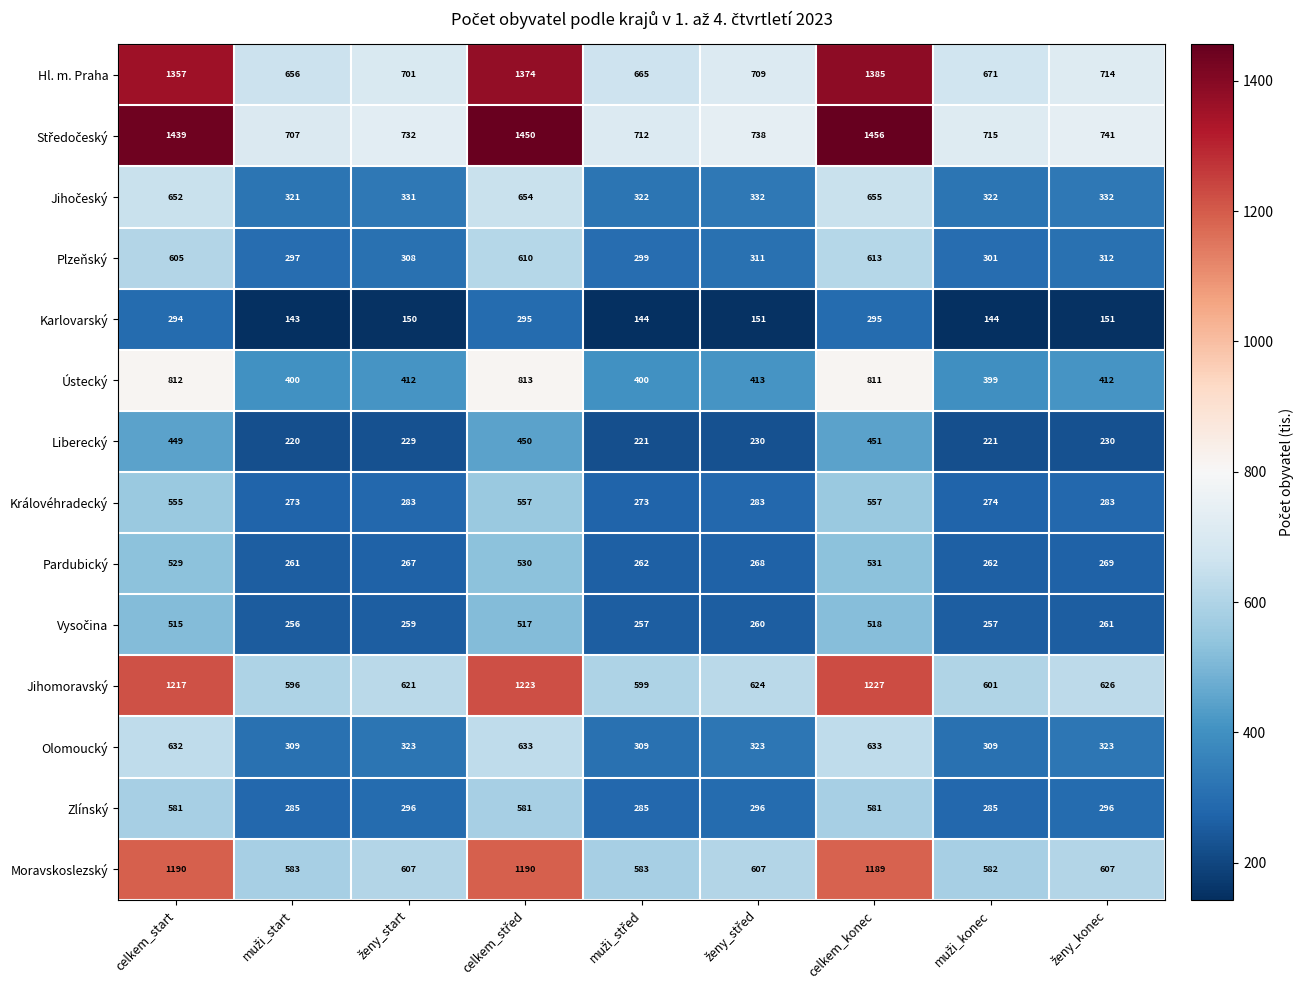

Count the number of categories in the chart.

9